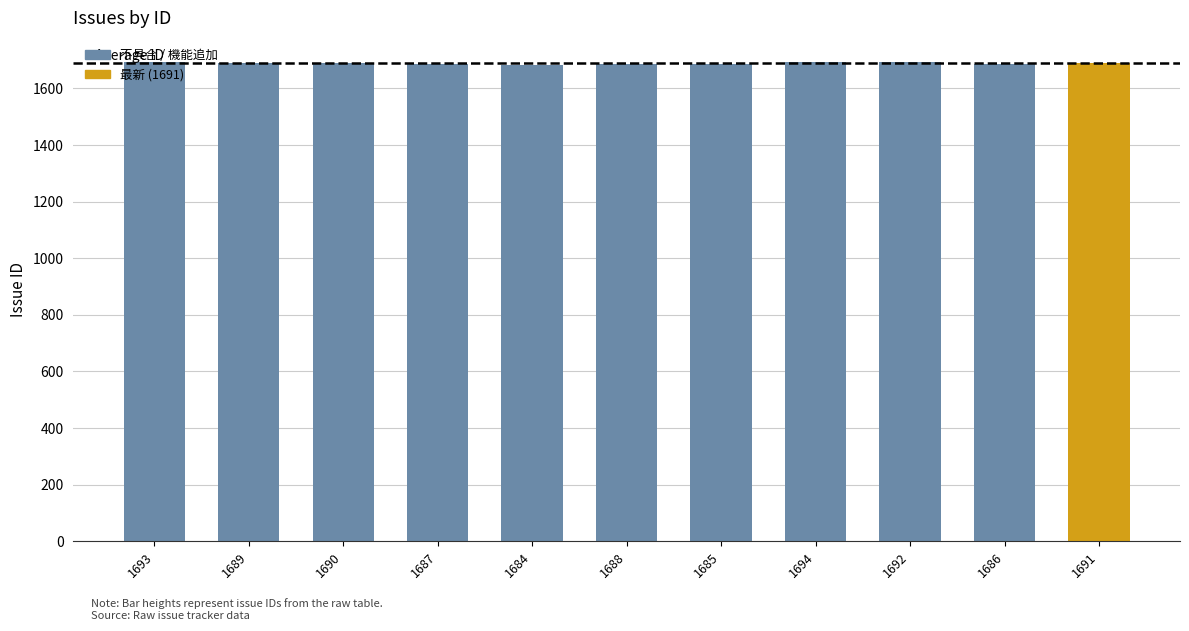

What is the ratio of the value at 1690 to the value at 1685?

1.0